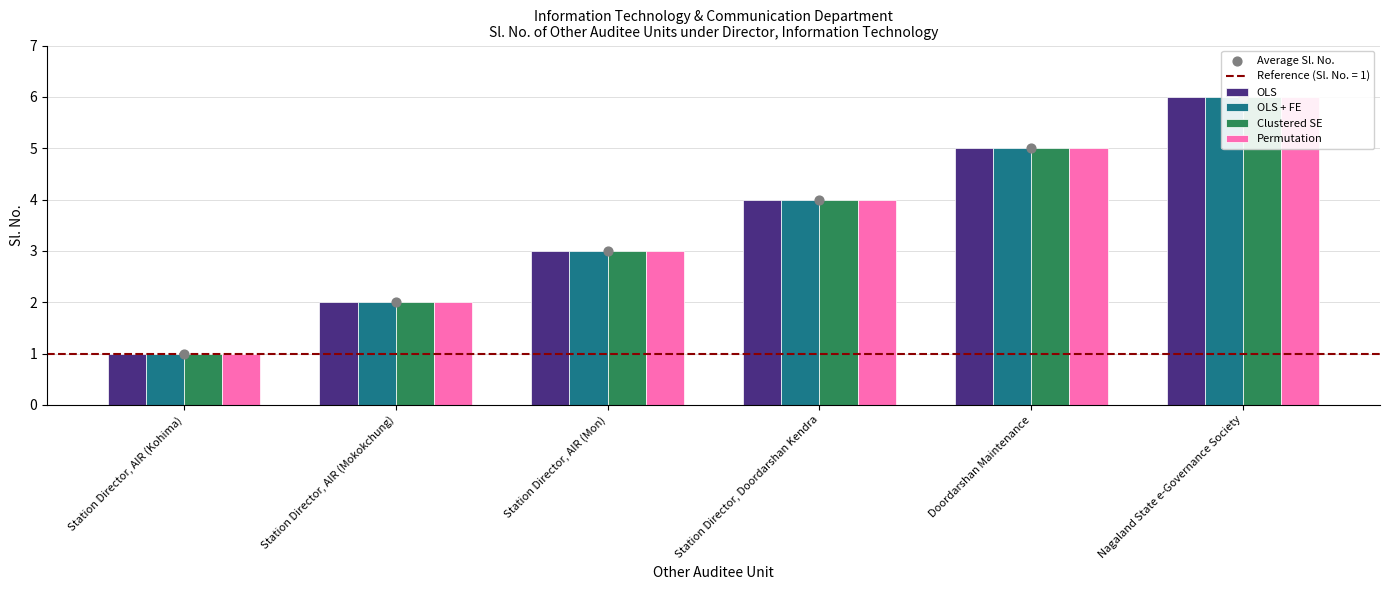

Is the value of OLS at Station Director, AIR (Mokokchung) greater than the value of OLS + FE at Station Director, AIR (Kohima)?

Yes